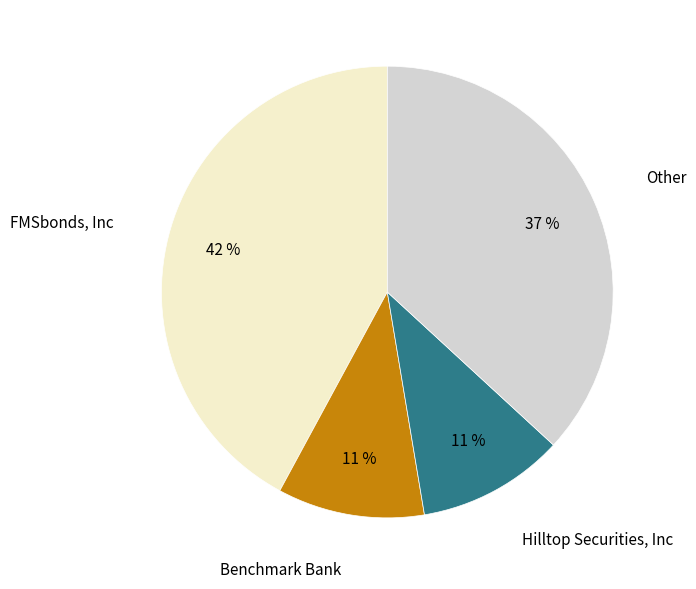

Is there any slice that represents more than half of the pie?

No